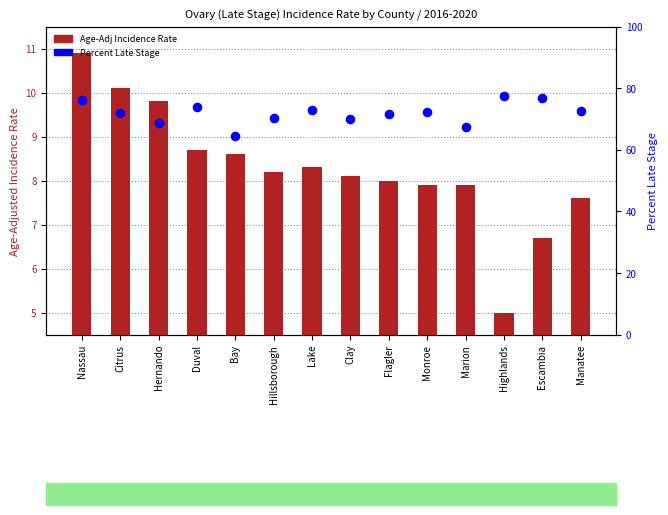

Which series has the largest Y range (max minus min)?

Percent Late Stage